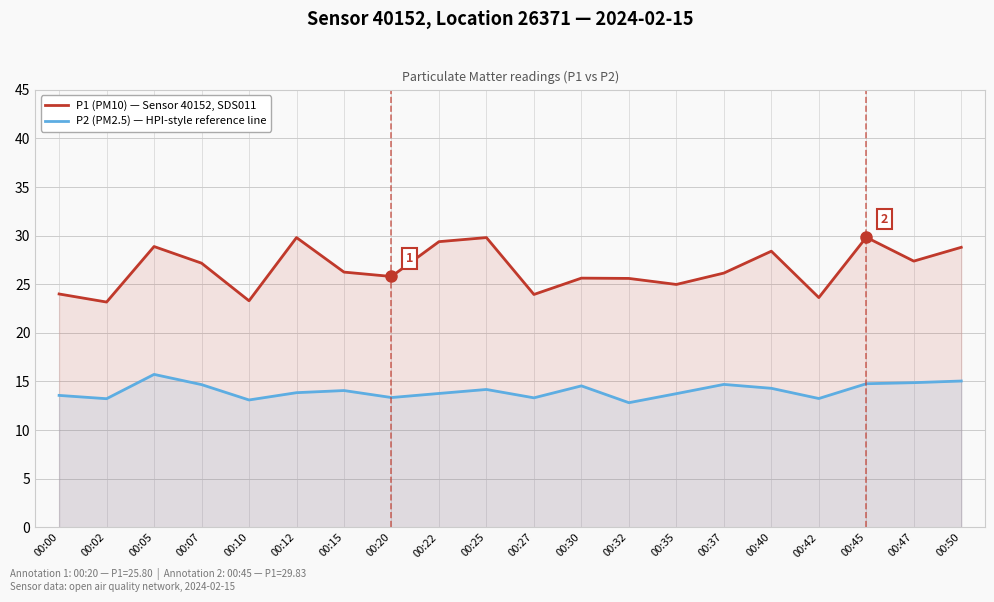

At which category is the sum across all series the highest?

00:05